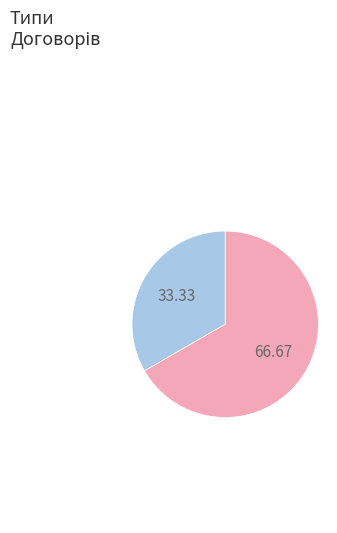

Does any single category account for the majority?

Yes